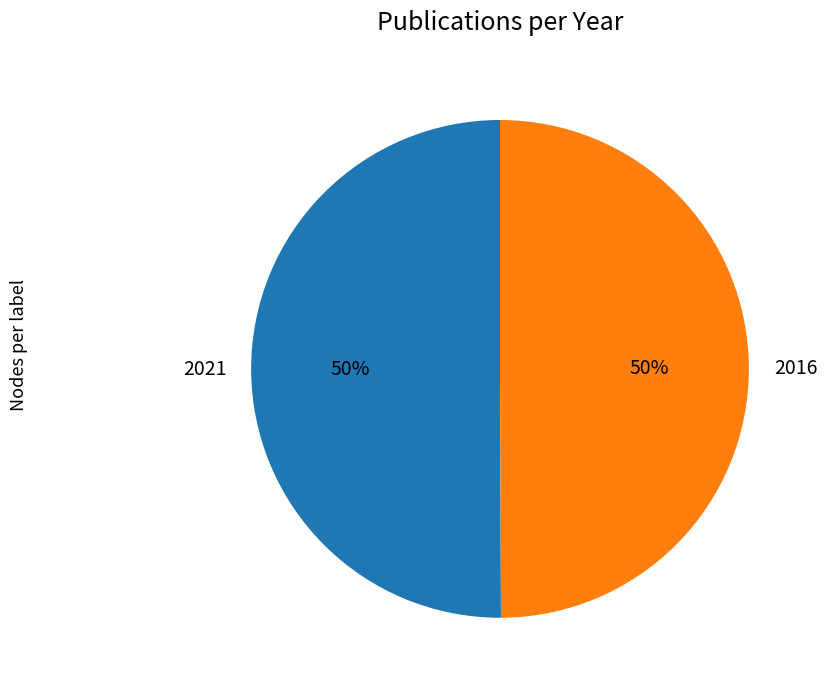

Combined, do 2021 and 2016 account for over 50%?

Yes